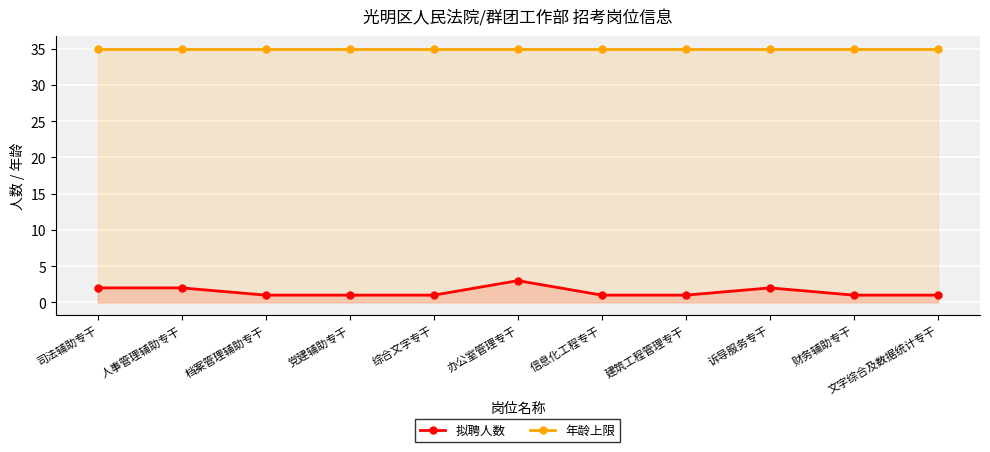

The value of 拟聘人数 at 党建辅助专干 is 0. True or false?

False